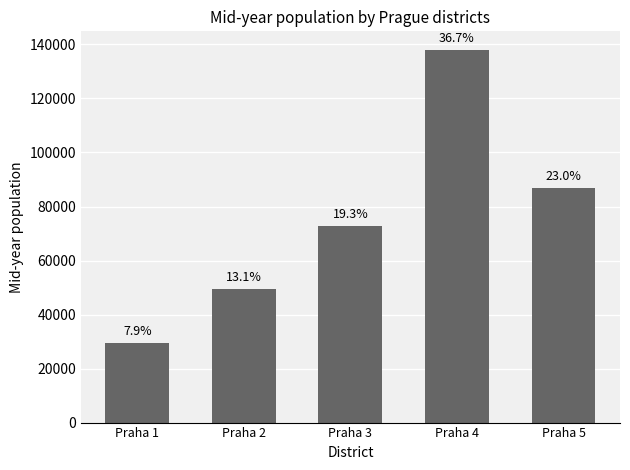

Are the bars horizontal?

No